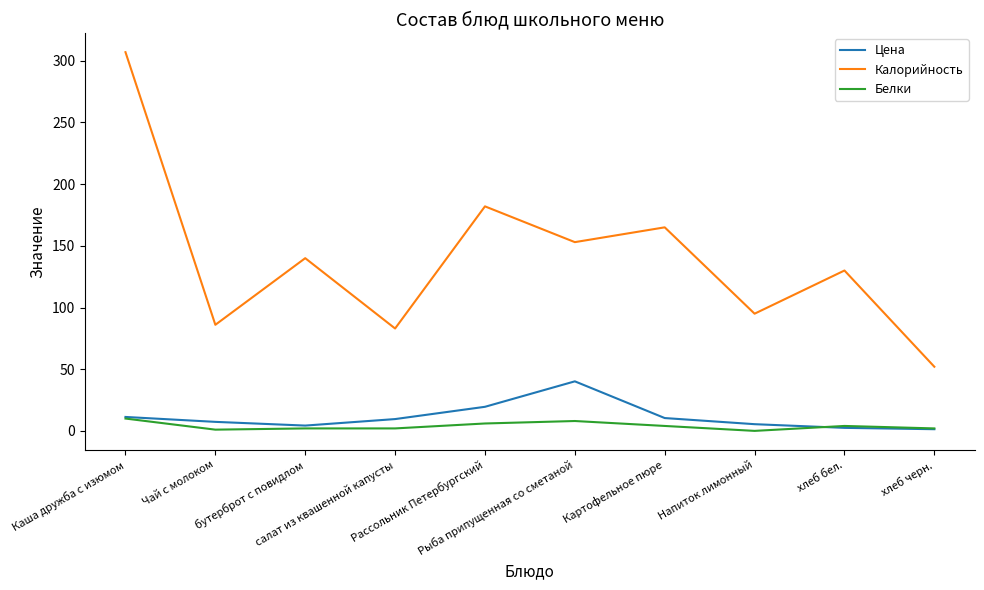

True or false: Калорийность and Цена cross at least once.

False